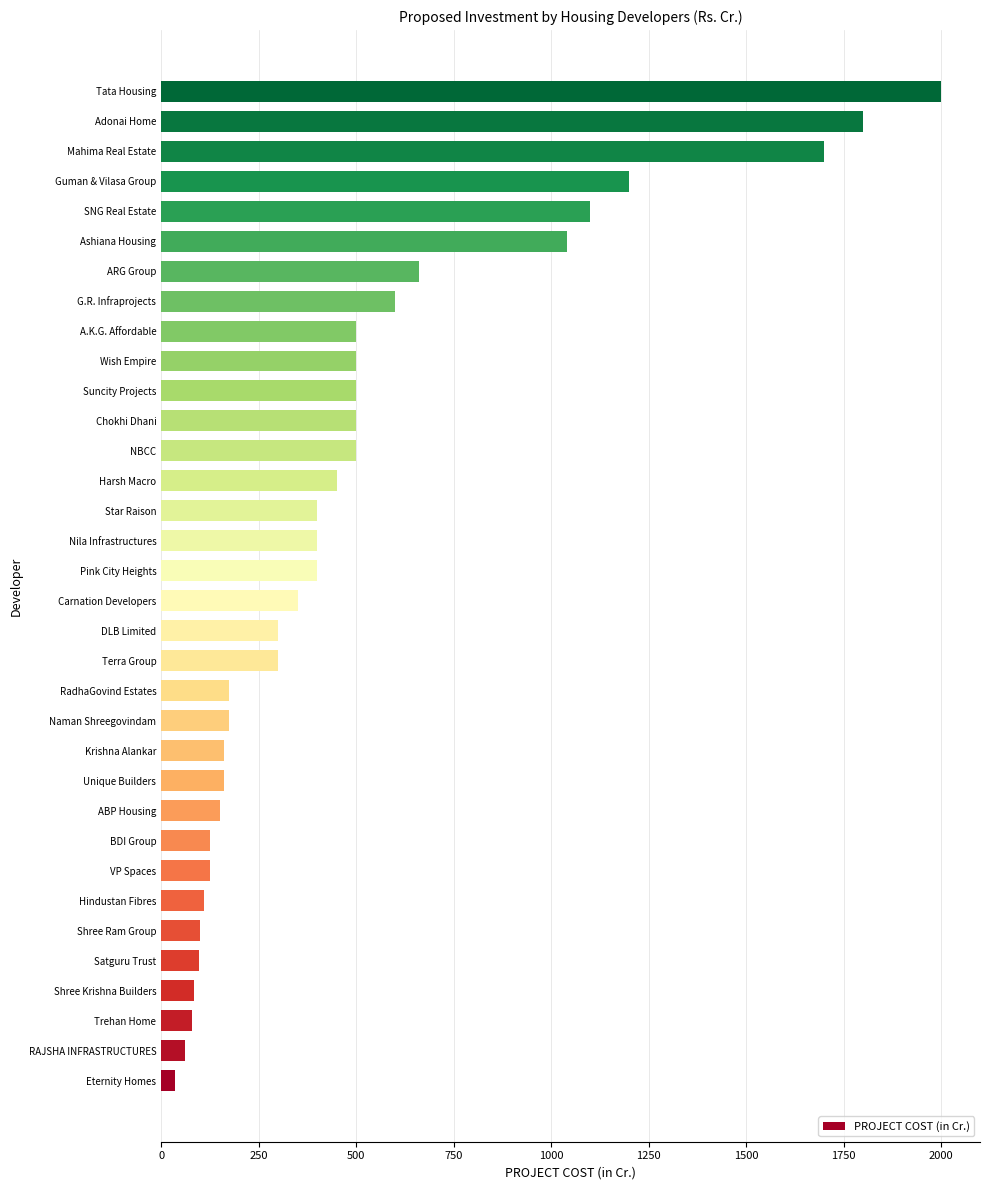

The chart shows a value of 756 at Guman & Vilasa Group. True or false?

False